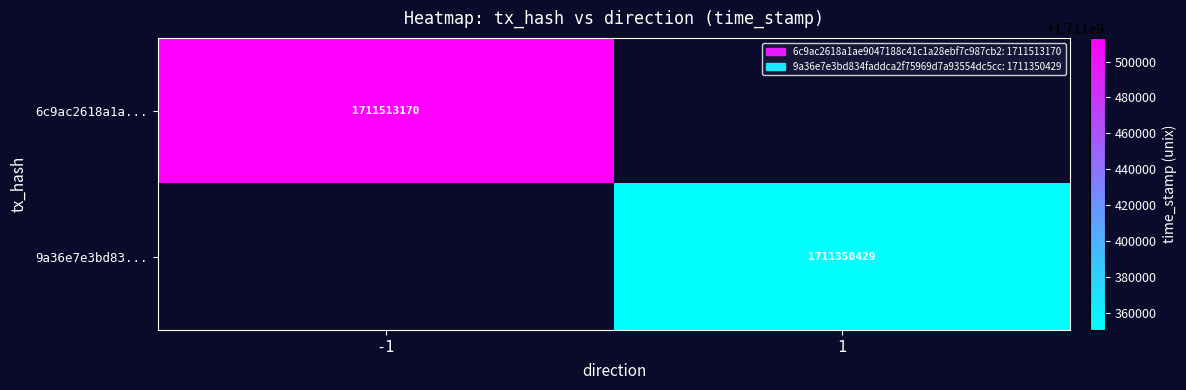

Is the value of 9a36e7e3bd83... at 1 greater than the value of 6c9ac2618a1a... at -1?

No